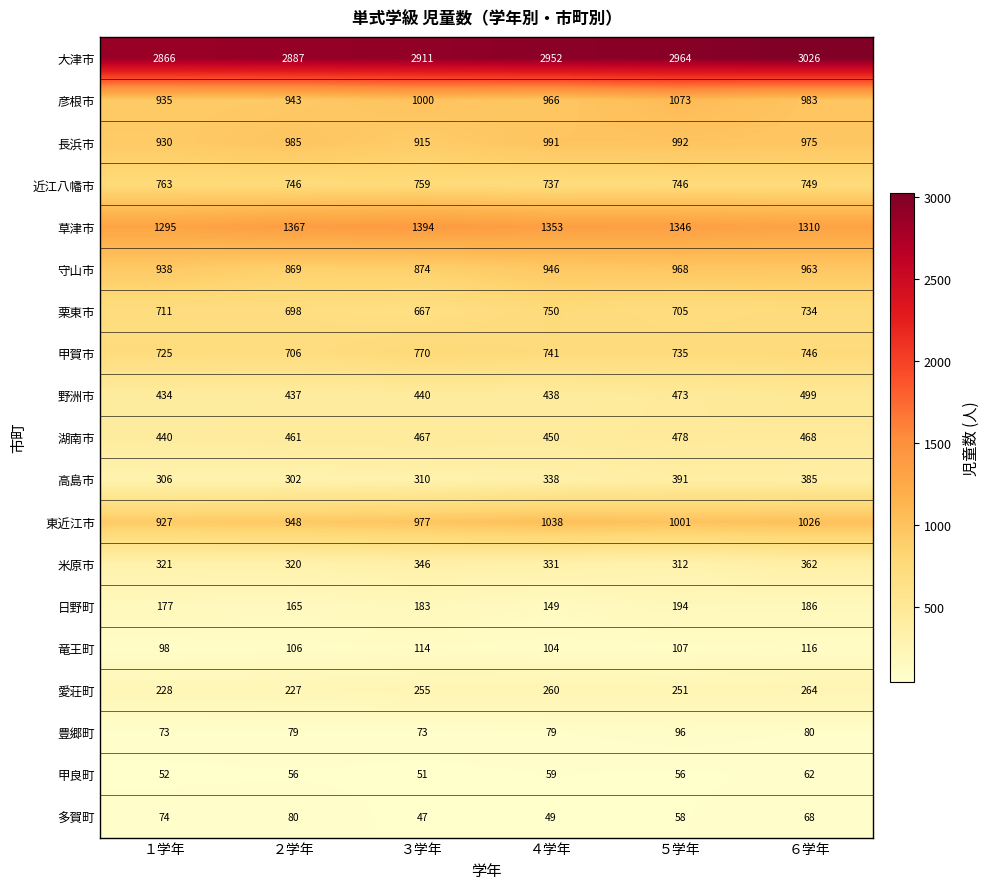

At which category is the sum across all series the highest?

６学年